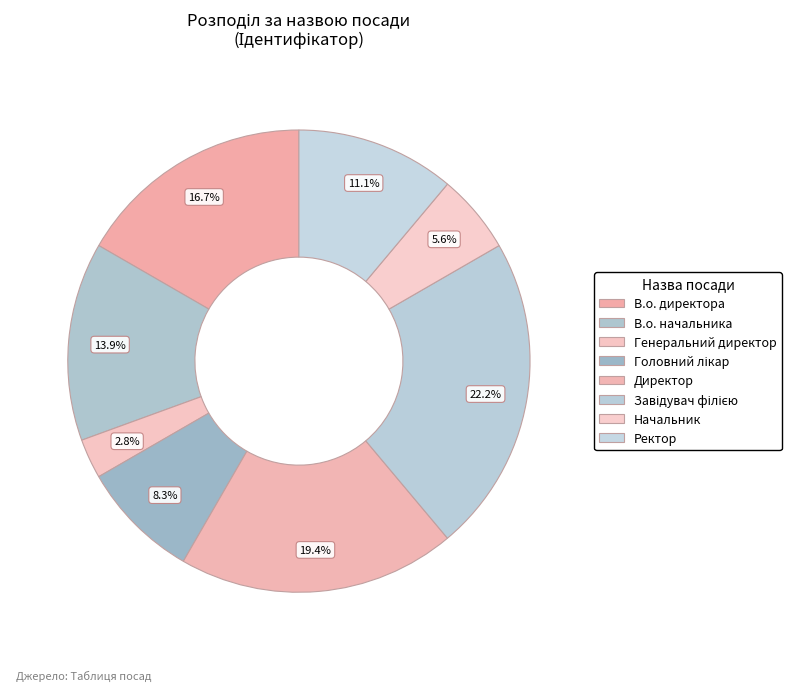

Does any single category account for the majority?

No